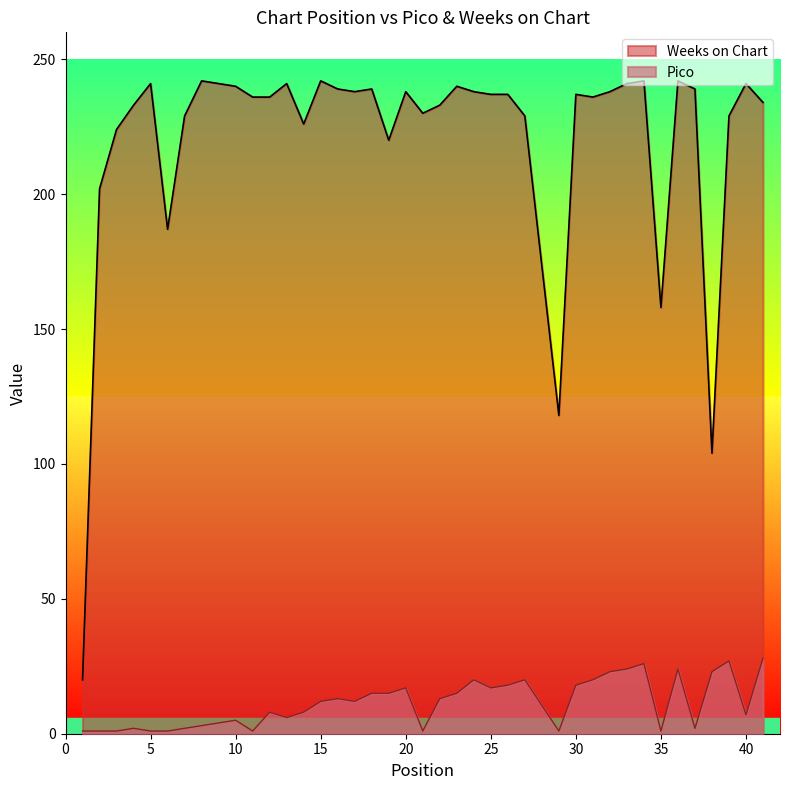

At which label does Weeks on Chart first exceed 237?

5